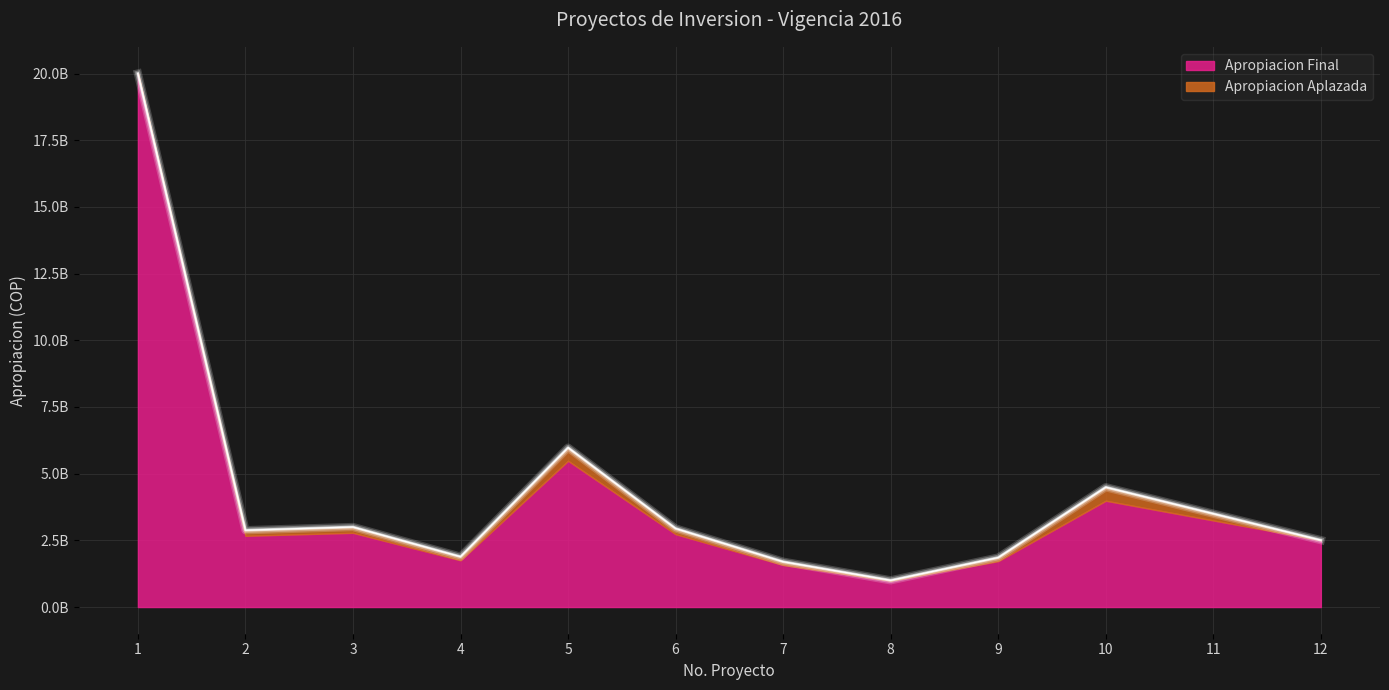

Reading left to right, transcribe all the data shown in this chart.

1=20000000000	2=2880036940	3=3000000000	4=1888110169	5=5975139804	6=2945606126	7=1699351400	8=1002205561	9=1855550000	10=4492555865	11=3500000000	12=2507444135